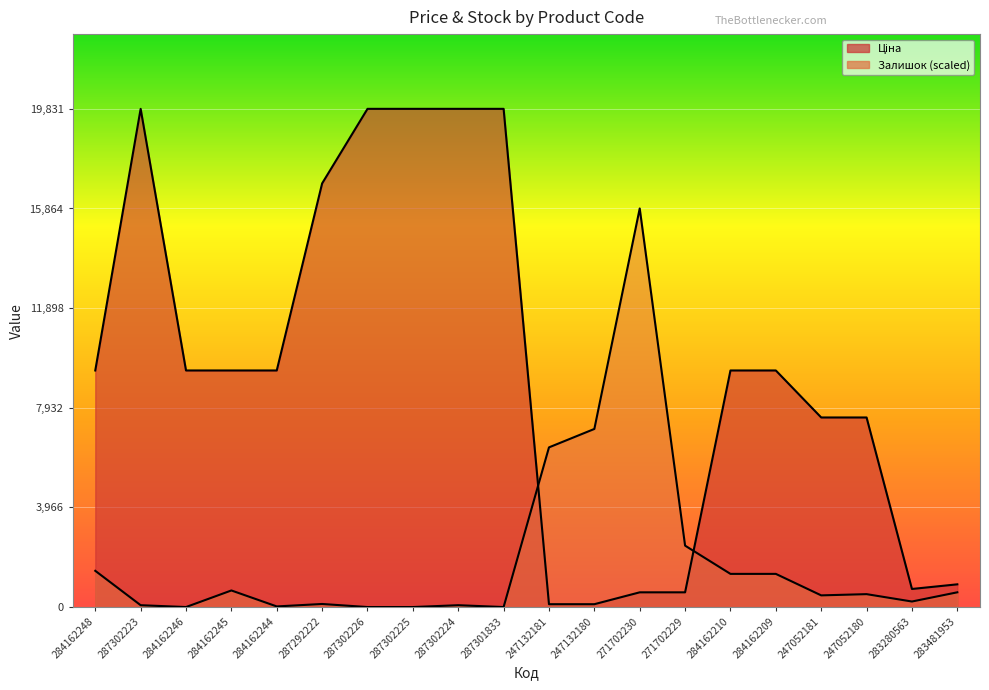

Is it true that Залишок equals 6355.7 at 247132181?

True